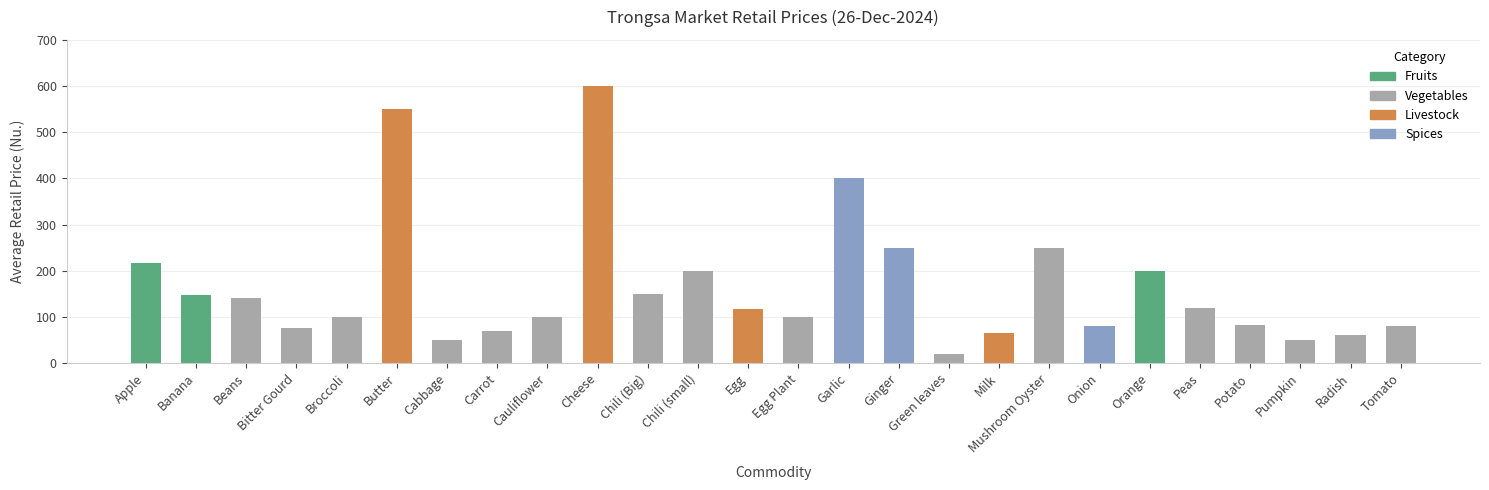

What position from the left is Pumpkin?

24